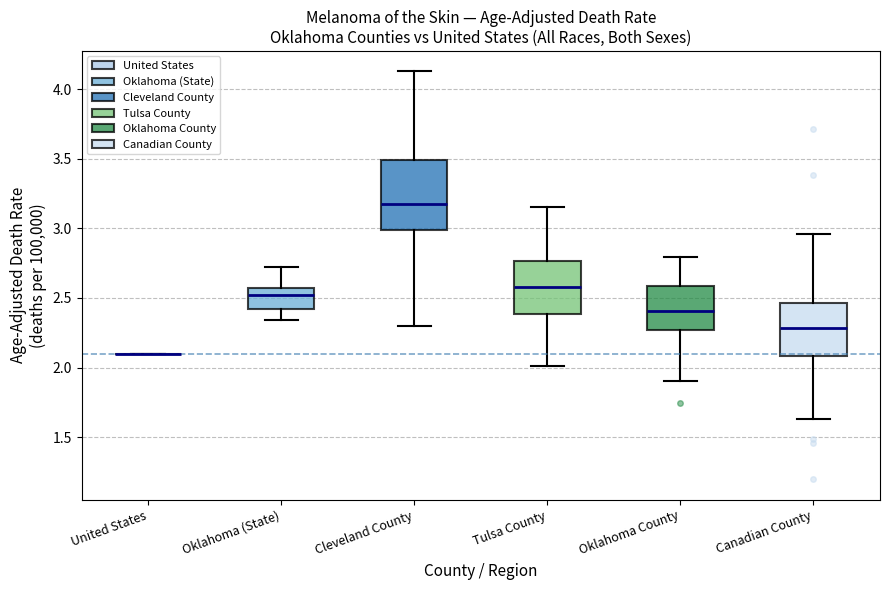

Reading left to right, read every box against the y-axis: the position of its median line, the range the box covers, and the ends of its whiskers. The values are not printed on the chart, so give them approximately, as read against the axis.

United States: box collapsed to a line at 2.10, whiskers 2.10 to 2.10
Oklahoma (State): median 2.50, box 2.40 to 2.60, whiskers 2.35 to 2.70
Cleveland County: median 3.20, box 3.00 to 3.50, whiskers 2.30 to 4.15
Tulsa County: median 2.60, box 2.40 to 2.75, whiskers 2.00 to 3.15
Oklahoma County: median 2.40, box 2.25 to 2.60, whiskers 1.90 to 2.80
Canadian County: median 2.30, box 2.10 to 2.45, whiskers 1.65 to 2.95